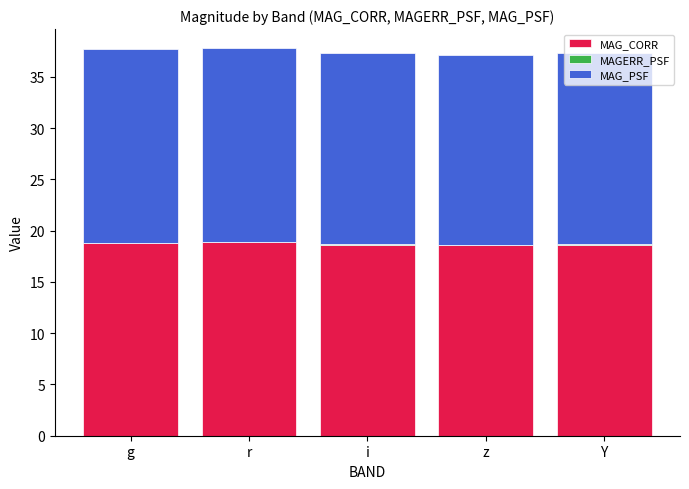

The value of MAG_CORR at z is 10.0. True or false?

False